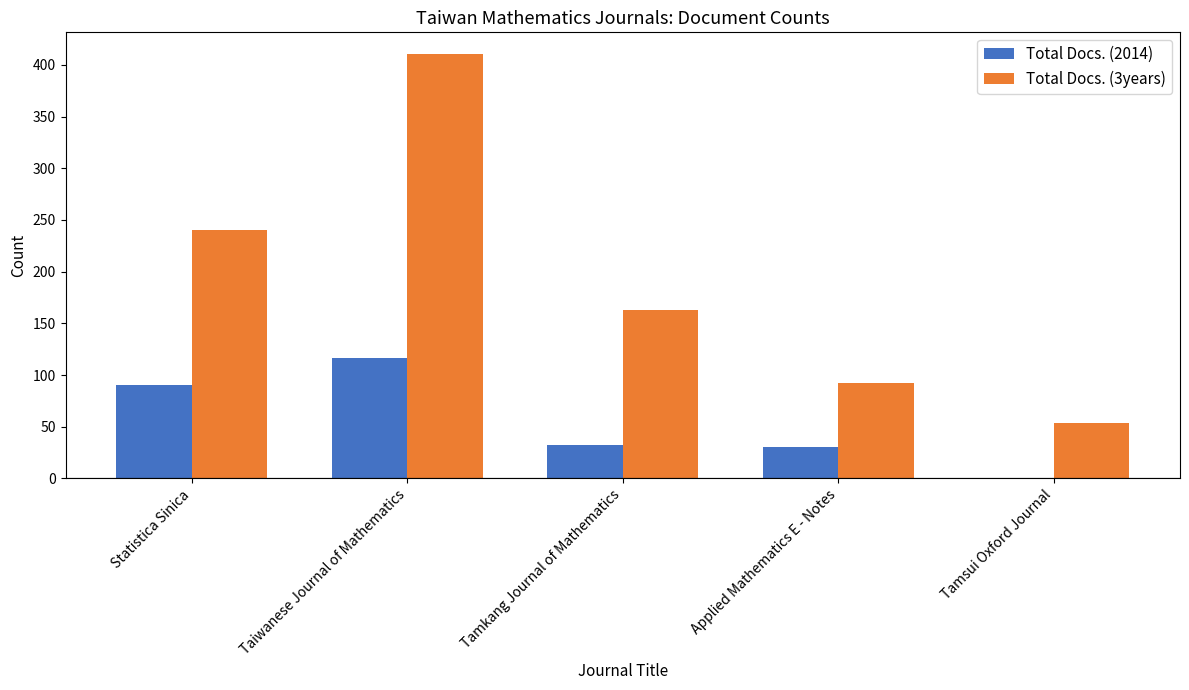

The value of Total Docs. (3years) at Tamkang Journal of Mathematics is 163. True or false?

True